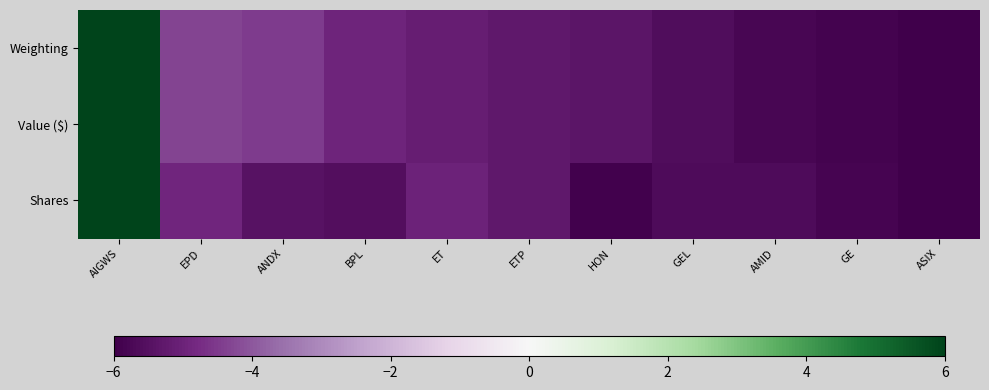

Reading right to left, extract all data points from this chart.

Weighting: ASIX=-6.0	GE=-5.9	AMID=-5.8	GEL=-5.6	HON=-5.4	ETP=-5.3	ET=-5.1	BPL=-5.0	ANDX=-4.5	EPD=-4.4	AIGWS=6.0
Value ($): ASIX=-6.0	GE=-5.9	AMID=-5.8	GEL=-5.6	HON=-5.4	ETP=-5.3	ET=-5.1	BPL=-5.0	ANDX=-4.5	EPD=-4.4	AIGWS=6.0
Shares: ASIX=-6.0	GE=-5.8	AMID=-5.6	GEL=-5.7	HON=-5.9	ETP=-5.3	ET=-5.0	BPL=-5.5	ANDX=-5.5	EPD=-4.9	AIGWS=6.0